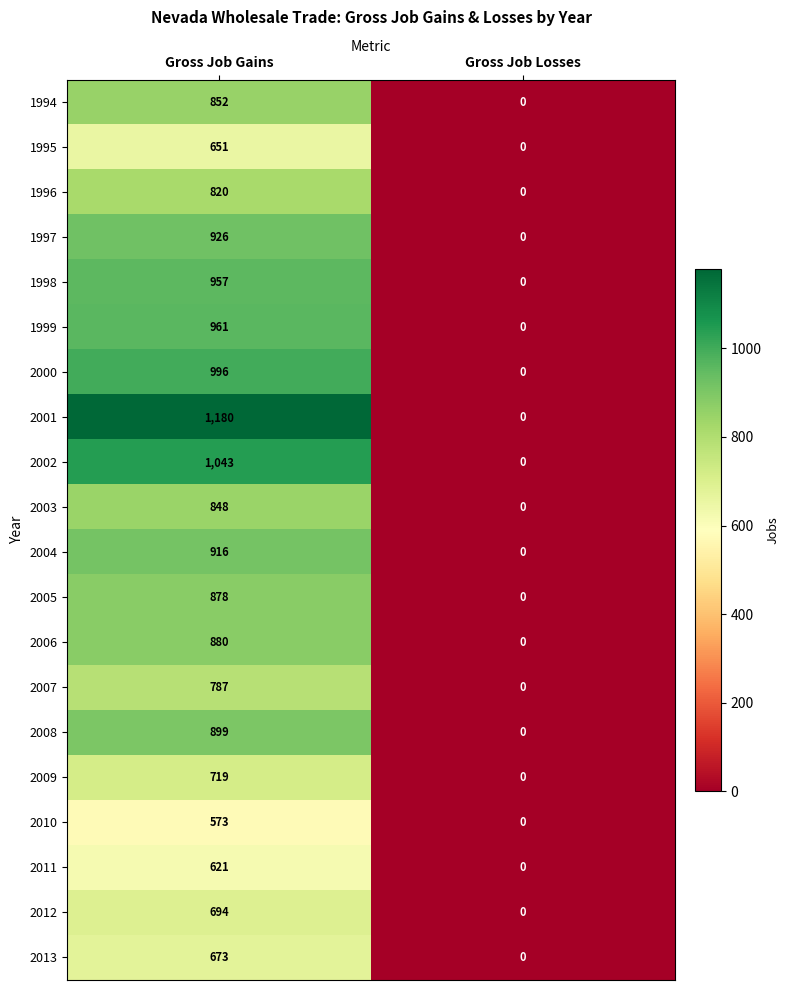

The 2007 series shows 0 at Gross Job Losses. True or false?

True